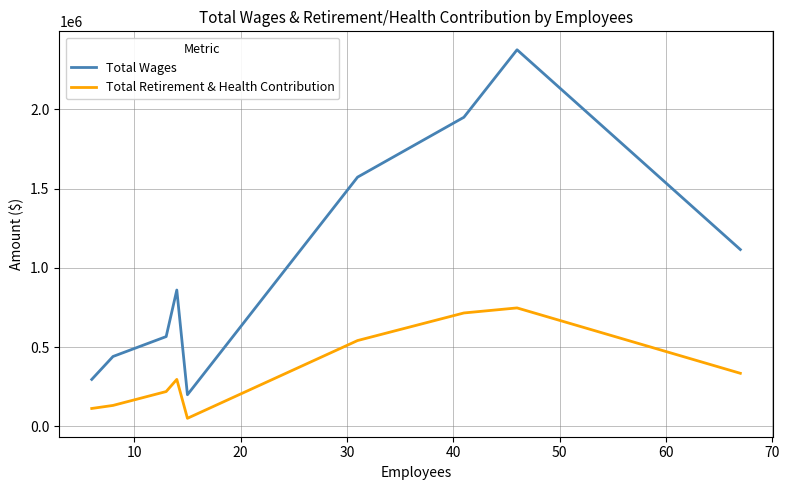

Which series has the widest spread of values?

Total Wages